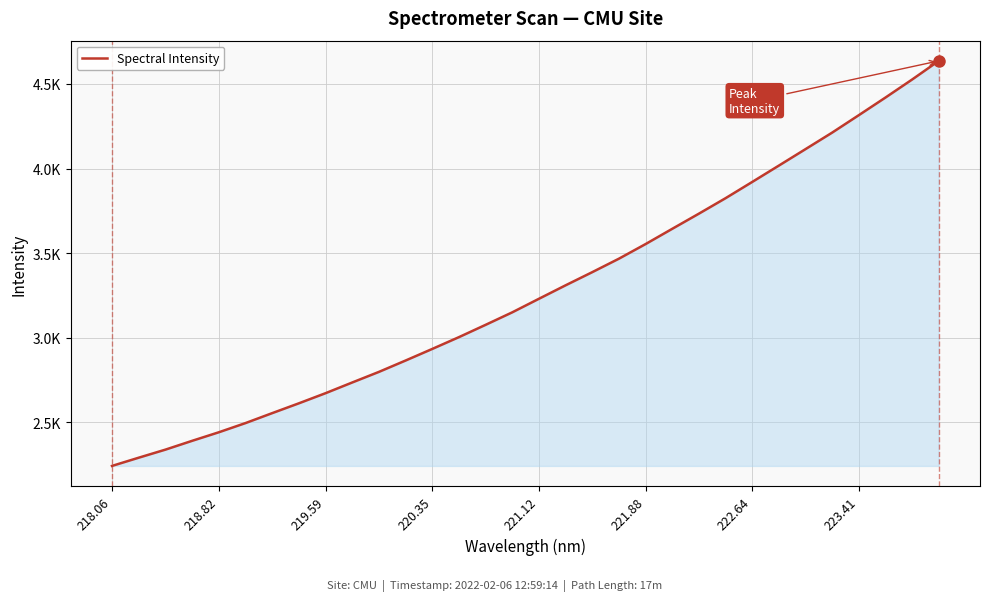

What is the difference between the maximum and second lowest values?

2345.2